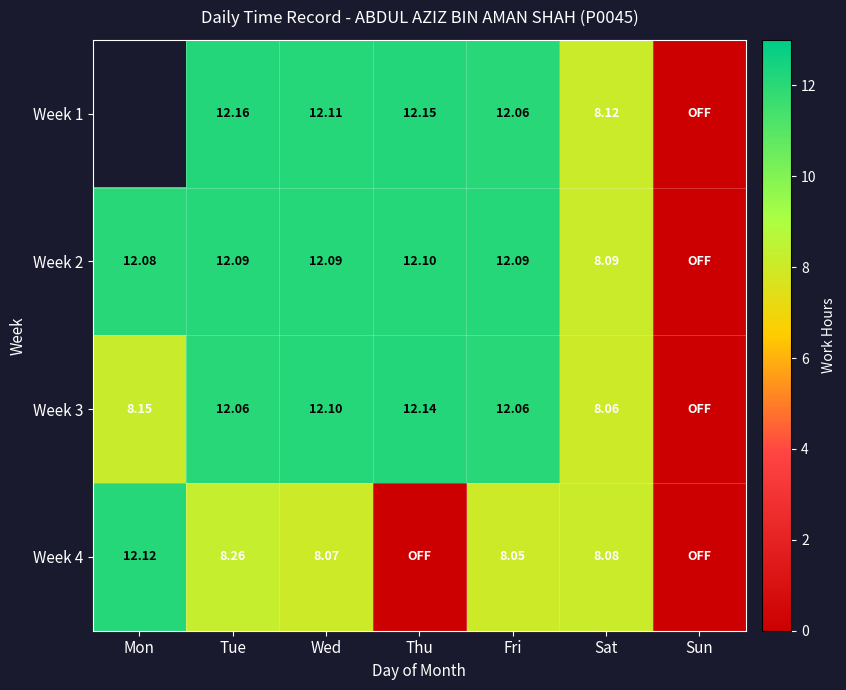

Is the value of Week 3 at Tue greater than the value of Week 1 at Tue?

No